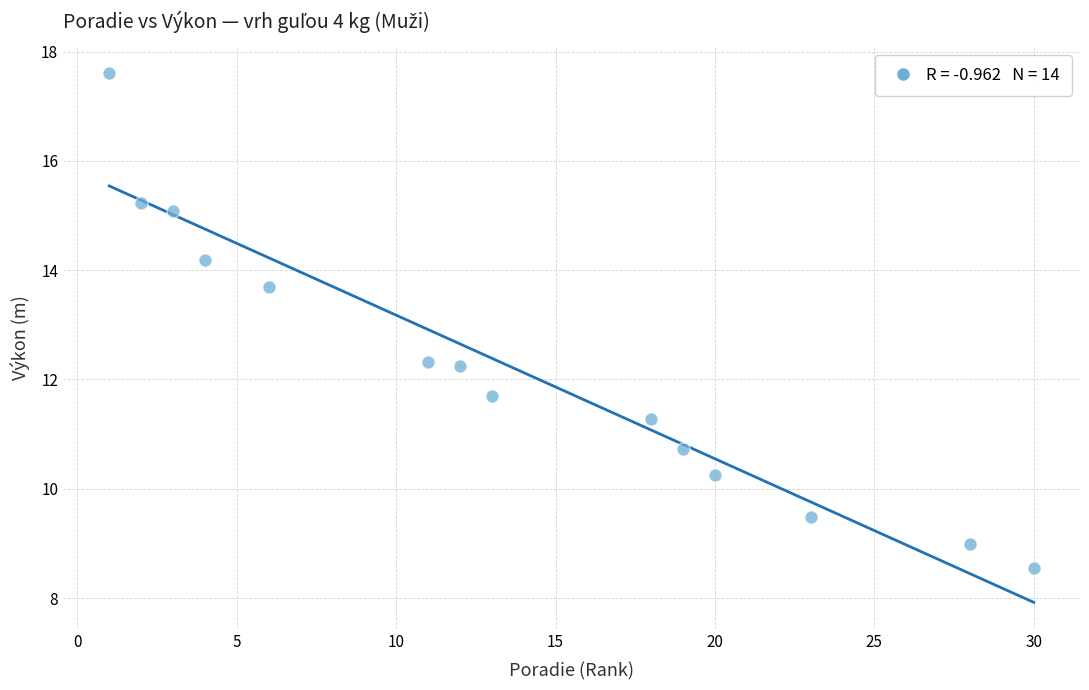

What is the range of X values (max minus min)?

29.0